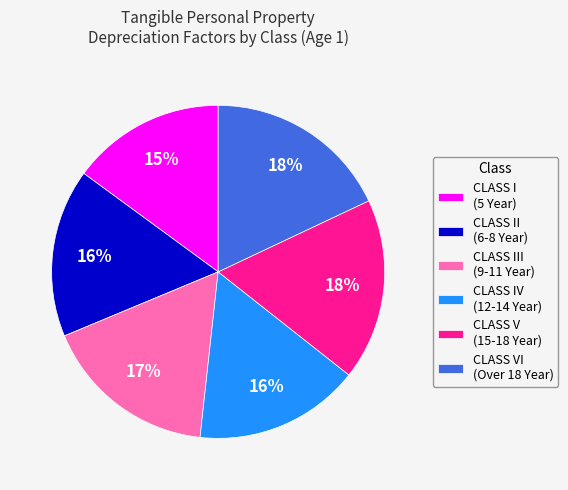

Is it true that CLASS III (9-11 Year) is 17% of the pie?

True